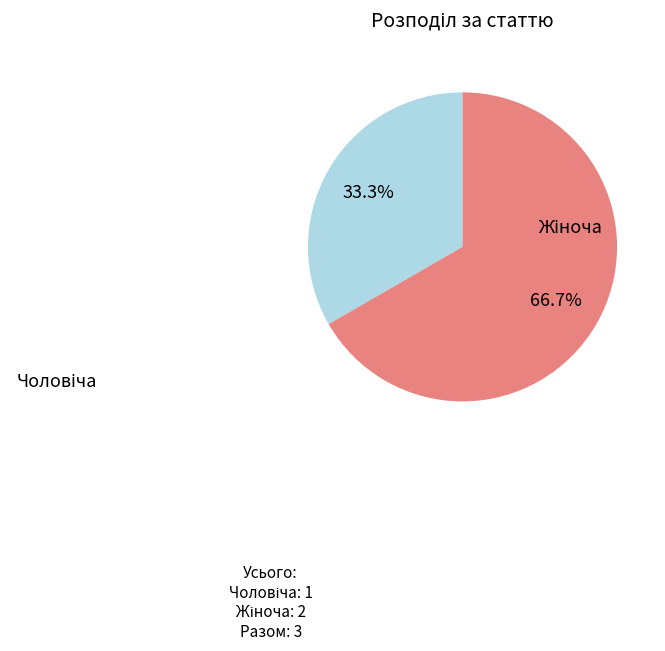

Is there a majority slice in this chart?

Yes